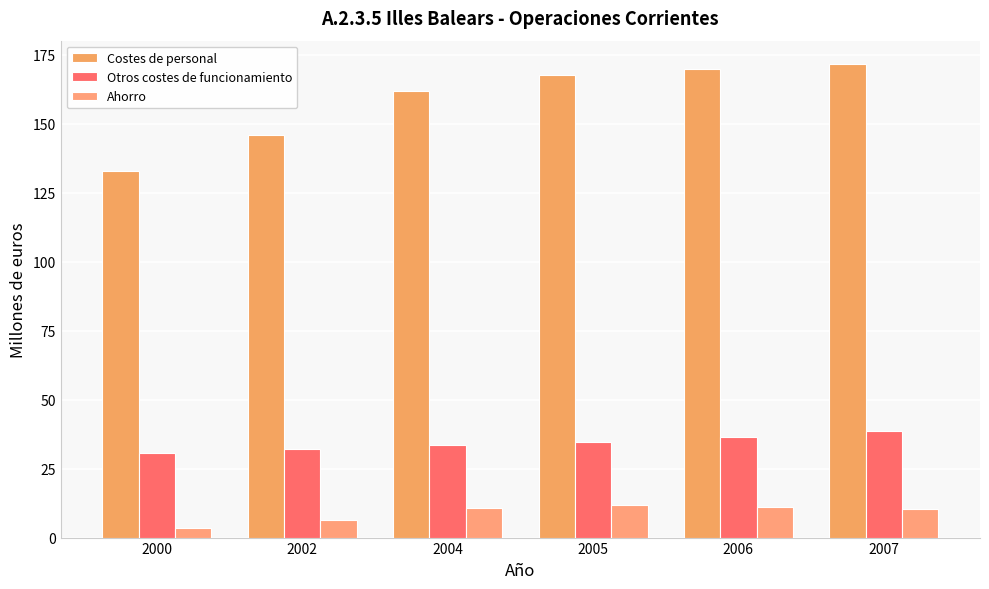

List the series in order of their overall mean, lowest first.

Ahorro, Otros costes de funcionamiento, Costes de personal